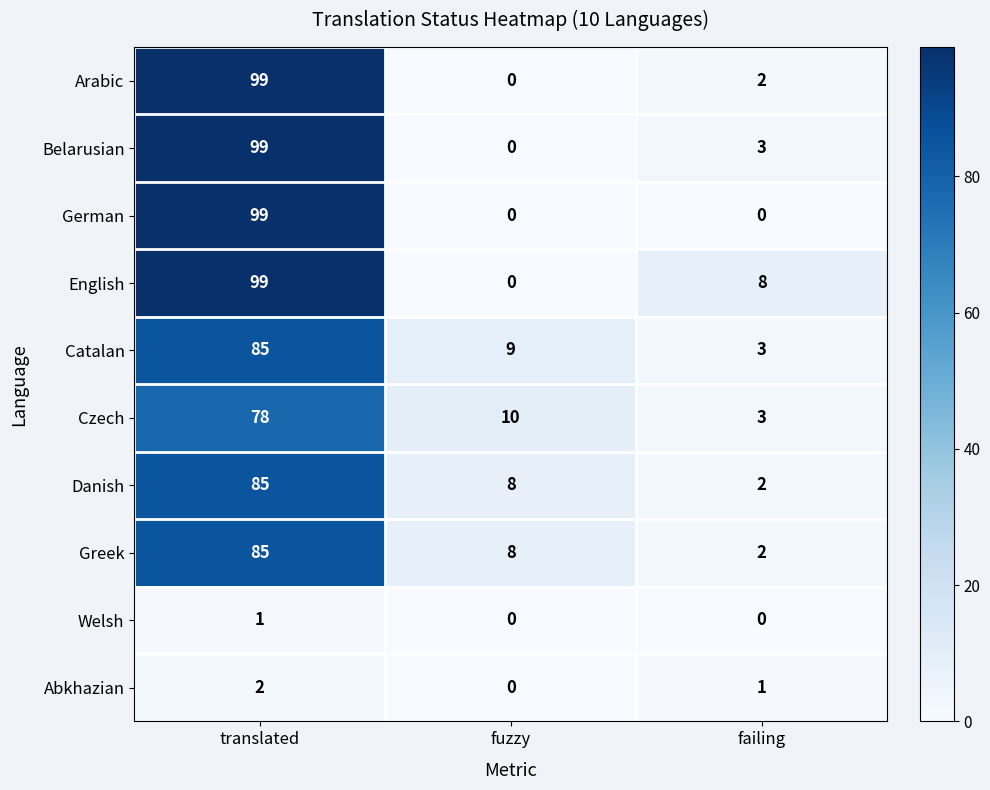

Is it true that Abkhazian equals 0 at fuzzy?

True